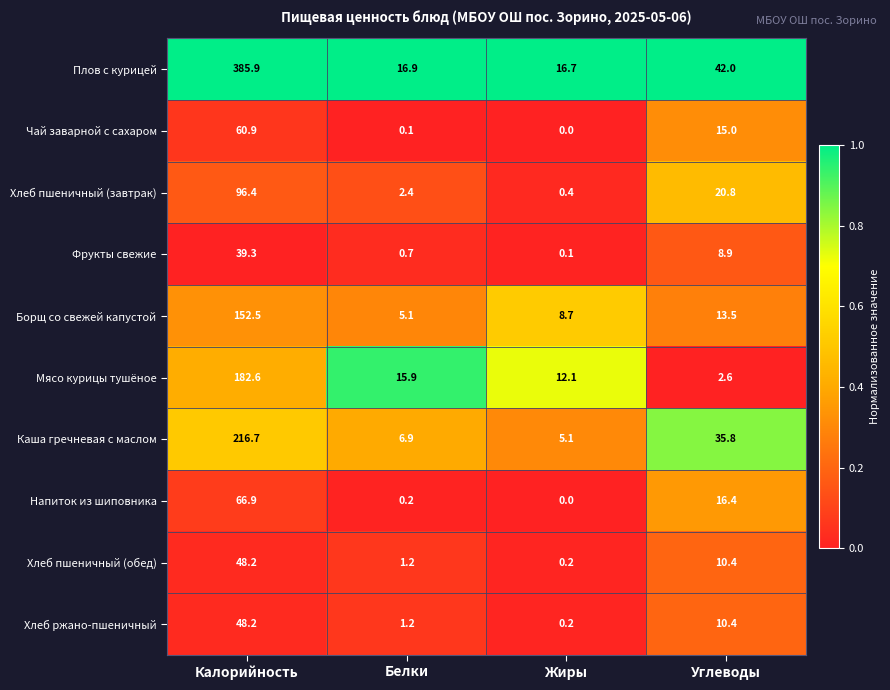

Which series has the widest spread of values?

Плов с курицей